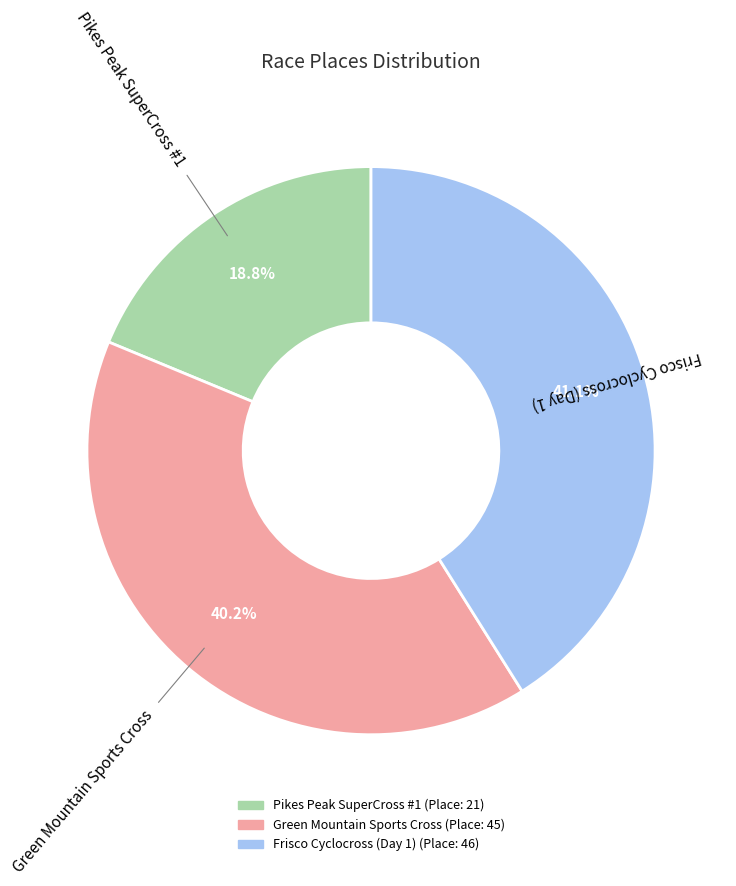

Is the sum of Green Mountain Sports Cross and Frisco Cyclocross (Day 1) greater than half?

Yes